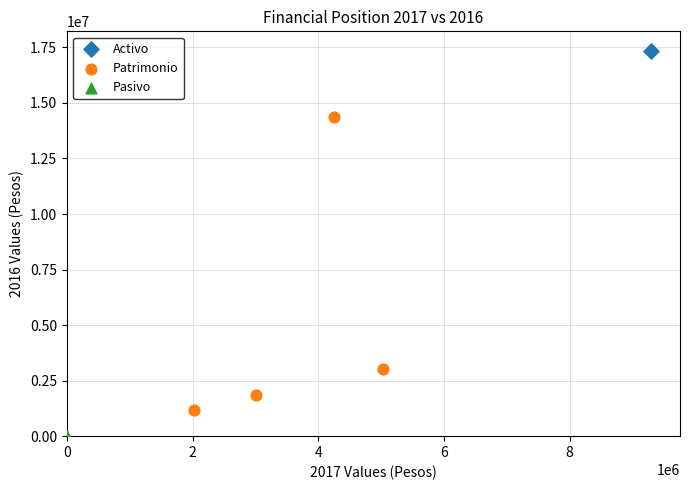

What are all the series names shown in the legend?

Activo, Patrimonio, Pasivo